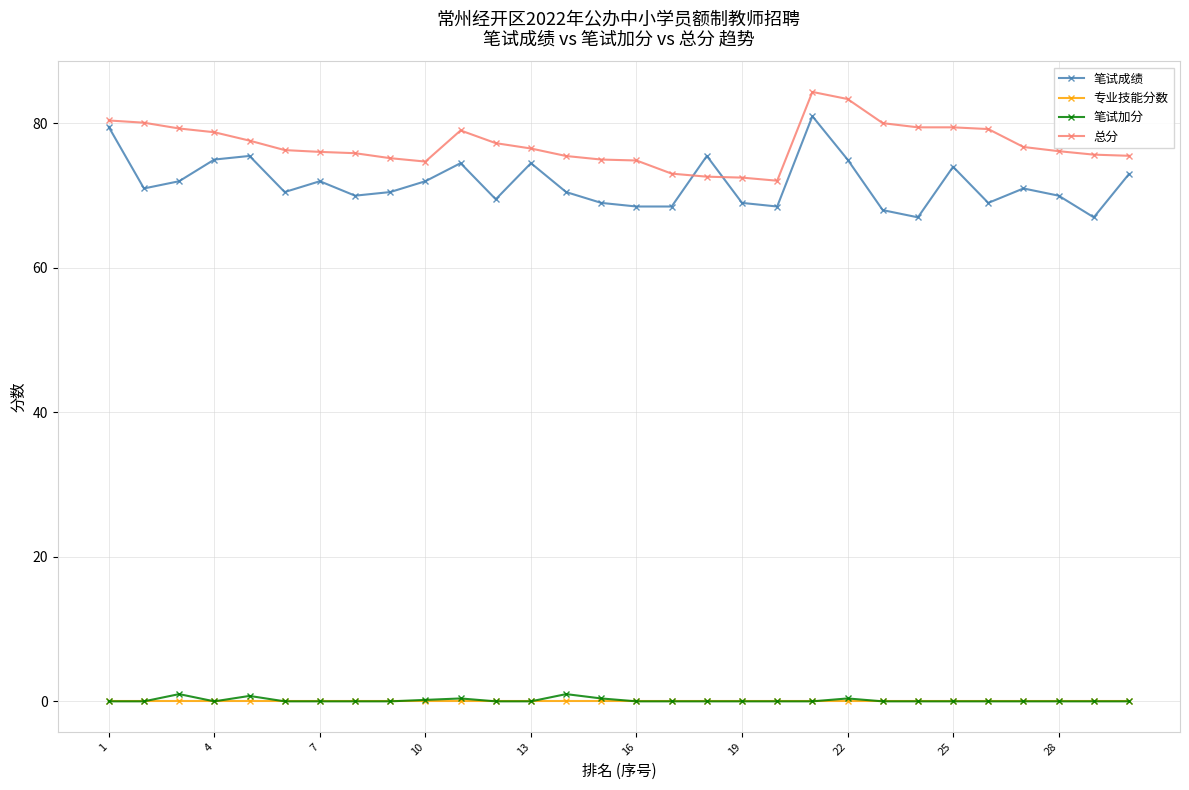

How many intersections are there between 笔试成绩 and 总分?

2